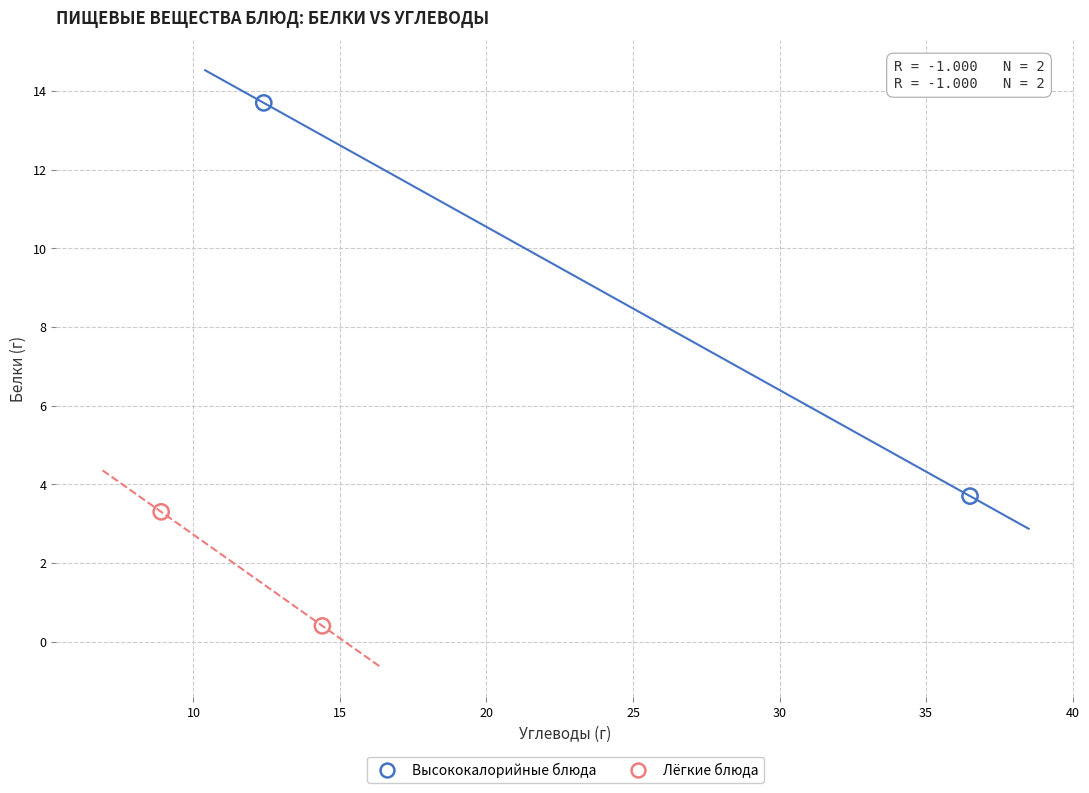

Which series reaches the minimum Y coordinate?

Лёгкие блюда